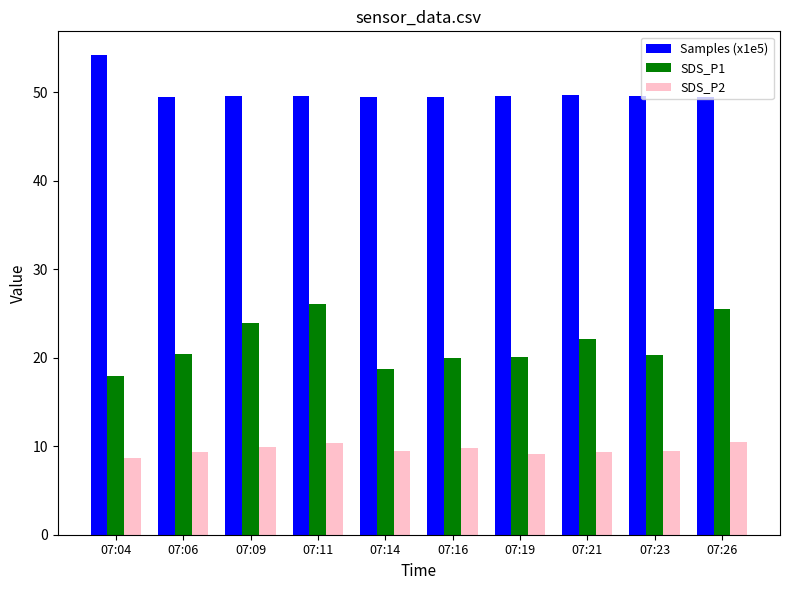

At which label is SDS_P1 closest to 22?

07:21